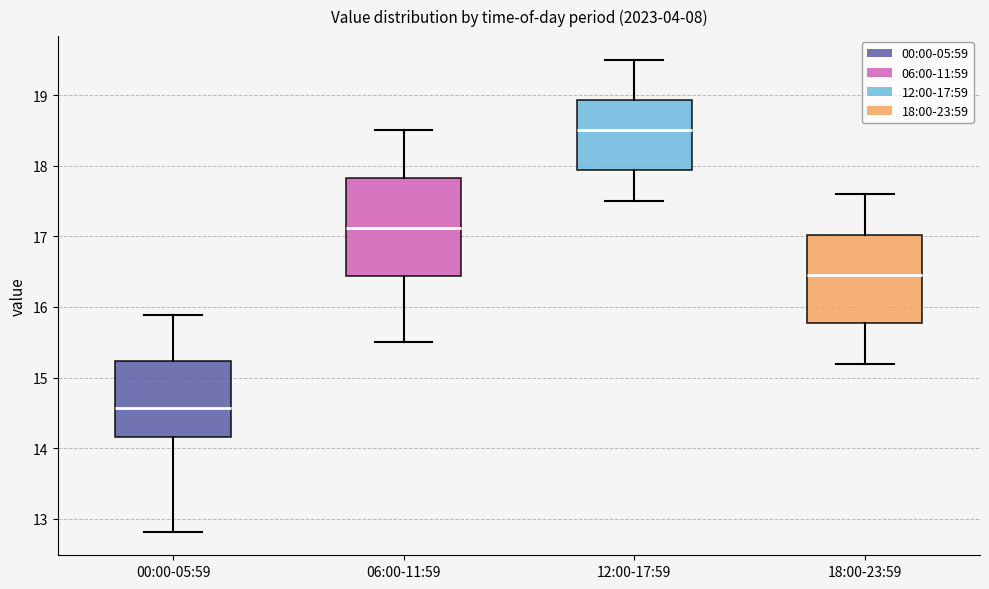

Reading left to right, read every box against the y-axis: the position of its median line, the range the box covers, and the ends of its whiskers. The values are not printed on the chart, so give them approximately, as read against the axis.

00:00-05:59: median 14.6, box 14.2 to 15.2, whiskers 12.8 to 15.9
06:00-11:59: median 17.1, box 16.4 to 17.8, whiskers 15.5 to 18.5
12:00-17:59: median 18.5, box 17.9 to 18.9, whiskers 17.5 to 19.5
18:00-23:59: median 16.5, box 15.8 to 17.0, whiskers 15.2 to 17.6